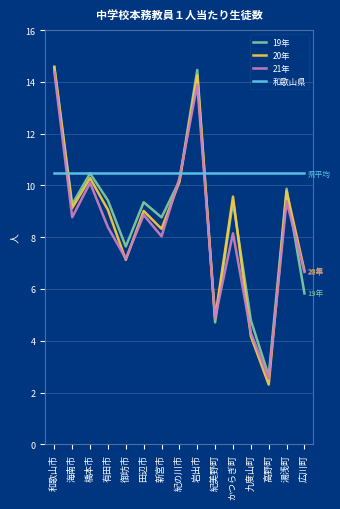

How many times do 21年 and 和歌山県 cross each other?

3